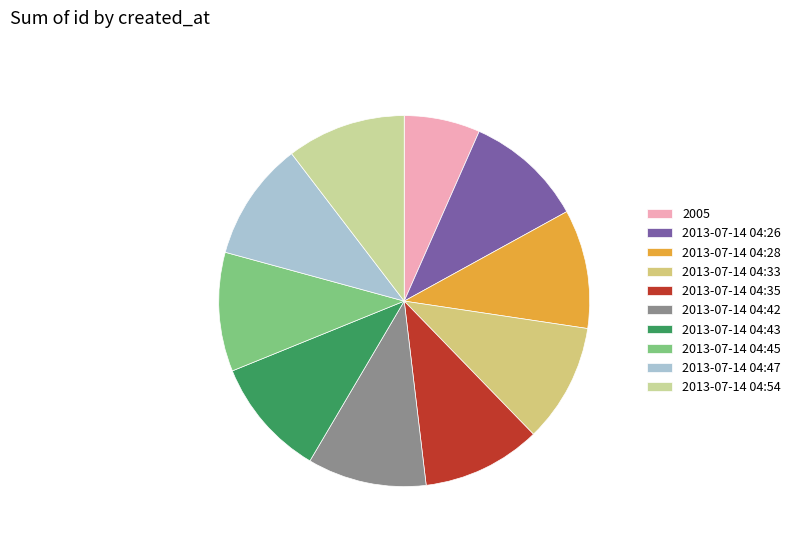

Rank the categories by value from lowest to highest.

2005, 2013-07-14 04:26, 2013-07-14 04:28, 2013-07-14 04:33, 2013-07-14 04:35, 2013-07-14 04:42, 2013-07-14 04:43, 2013-07-14 04:45, 2013-07-14 04:47, 2013-07-14 04:54